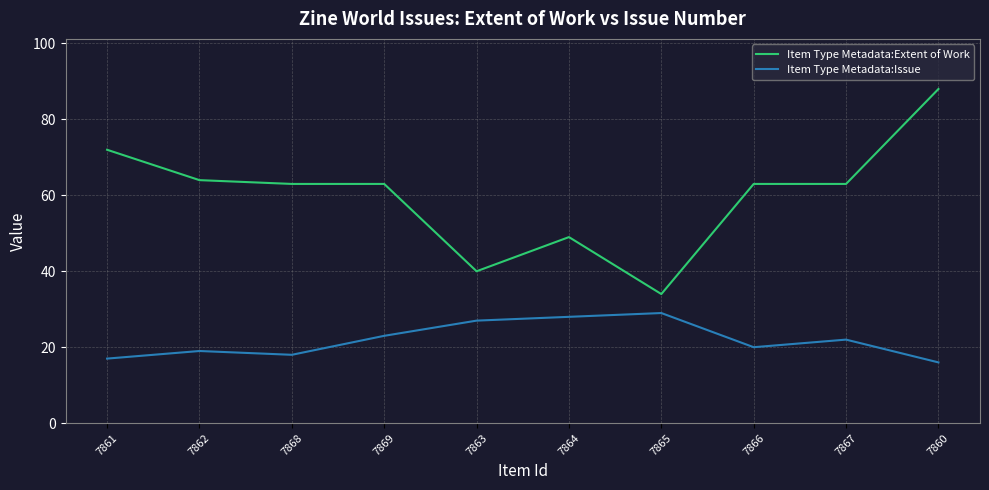

Rank the series by their maximum value, from lowest to highest.

Item Type Metadata:Issue, Item Type Metadata:Extent of Work